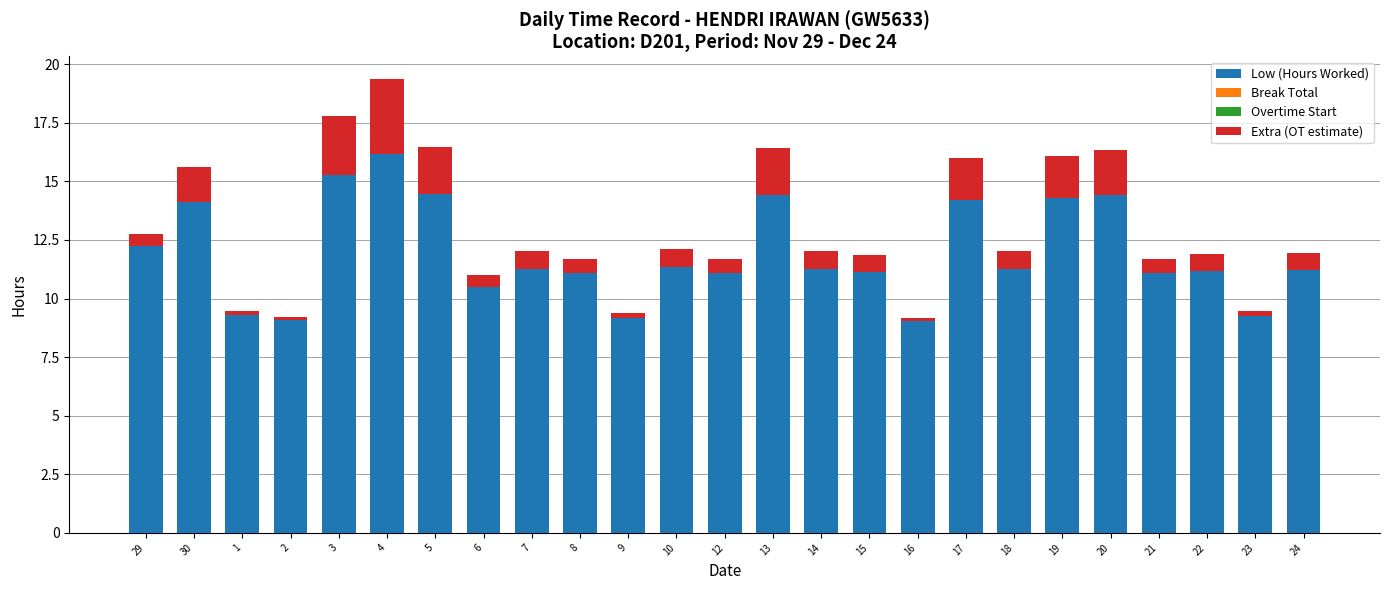

Are the bars horizontal?

No